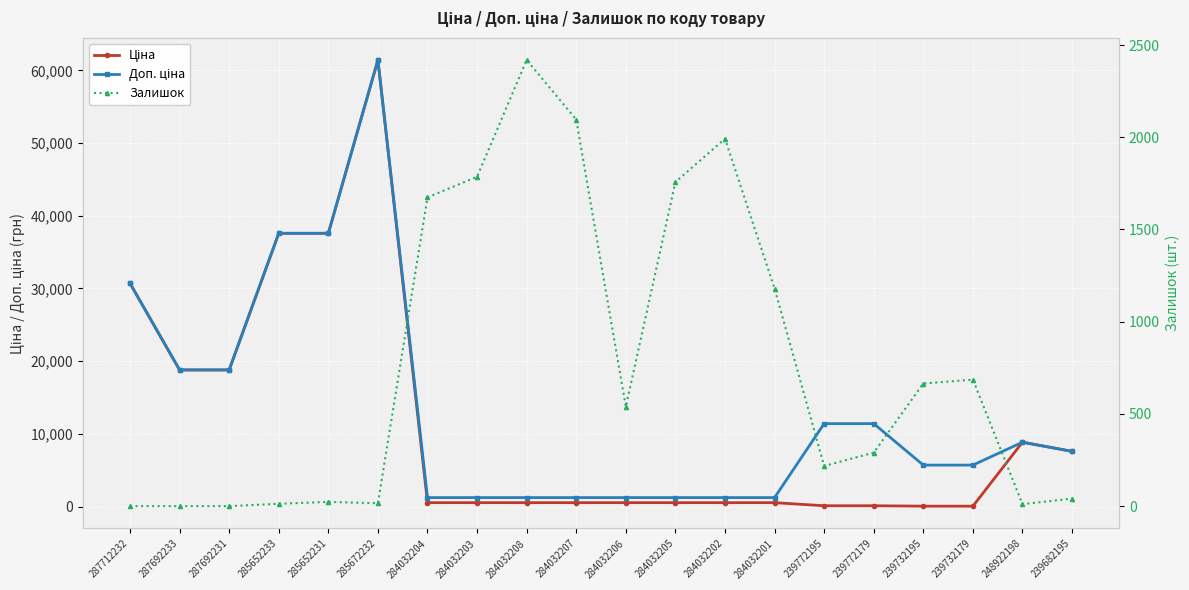

Reading left to right, extract all data points from this chart.

Ціна: 30717.1	18796.8	18796.8	37593.6	37593.6	61434.3	539.0	539.0	539.0	539.0	539.0	539.0	539.0	539.0	114.1	114.1	57.0	57.0	8856.7	7596.5
Доп. ціна: 30717.1	18796.8	18796.8	37593.6	37593.6	61434.3	1235.4	1235.4	1235.4	1235.4	1235.4	1235.4	1235.4	1235.4	11410.0	11410.0	5705.0	5705.0	8856.7	7596.5
Залишок: 0.0	0.0	0.0	13.0	23.0	16.0	1674.0	1786.0	2419.0	2096.0	539.0	1757.0	1992.0	1180.0	218.0	290.0	665.0	686.0	11.0	41.0